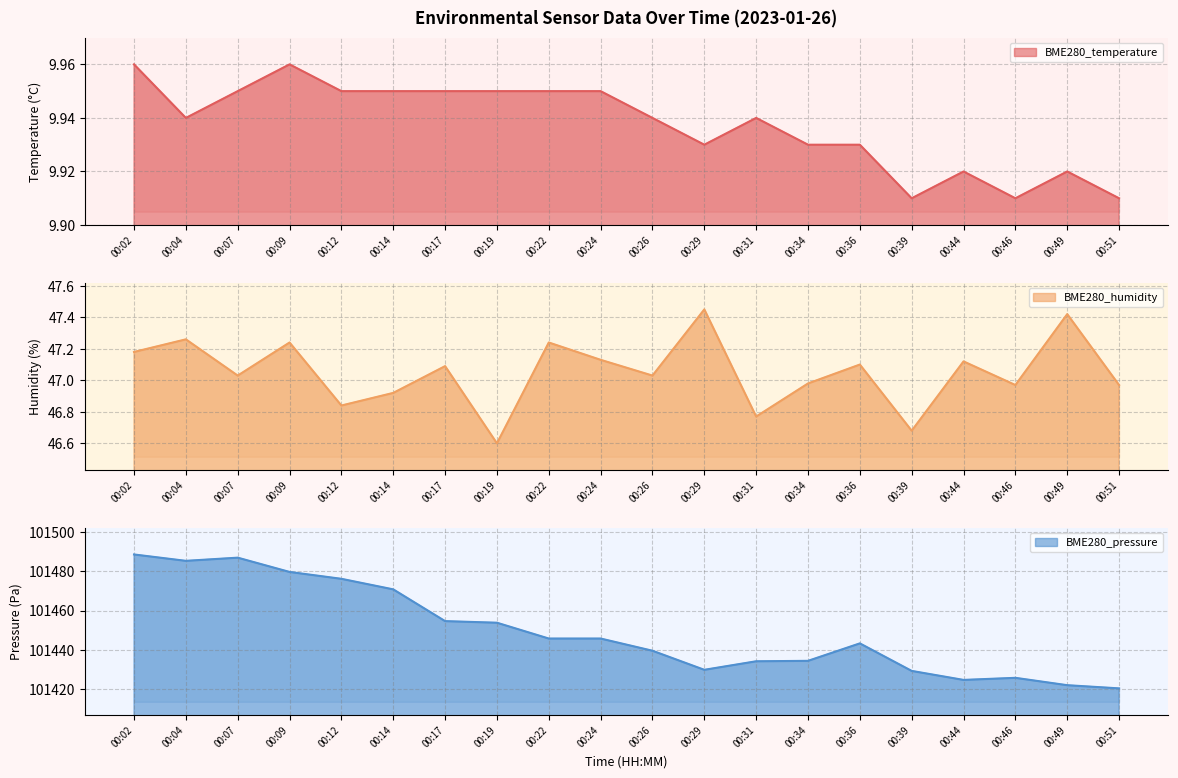

At which label is BME280_humidity closest to 47?

00:34